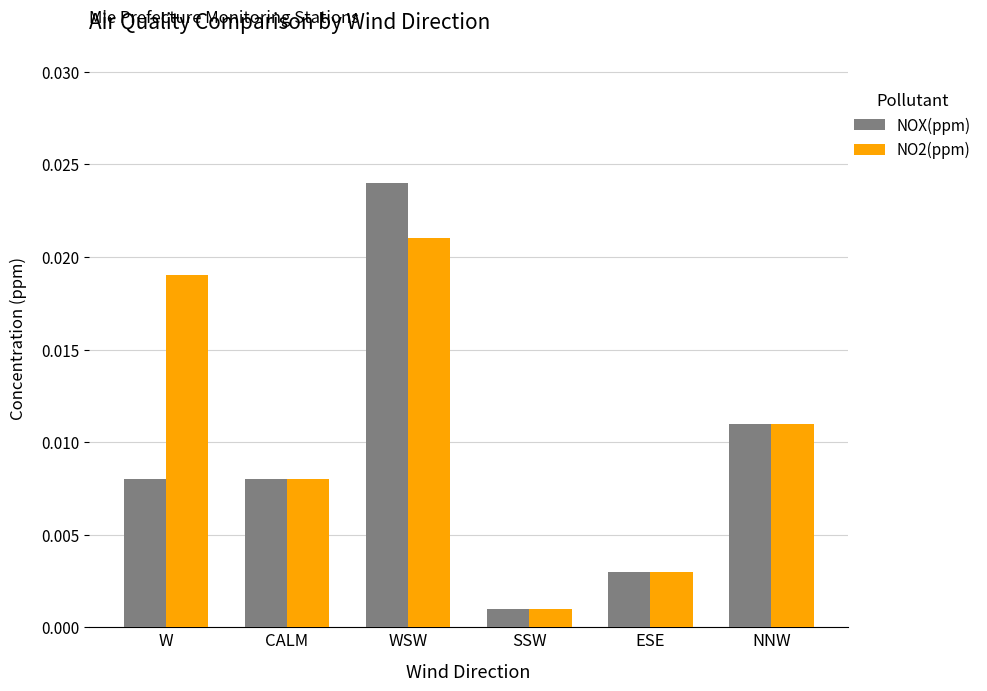

Which series changed the most between W and ESE?

NO2(ppm)